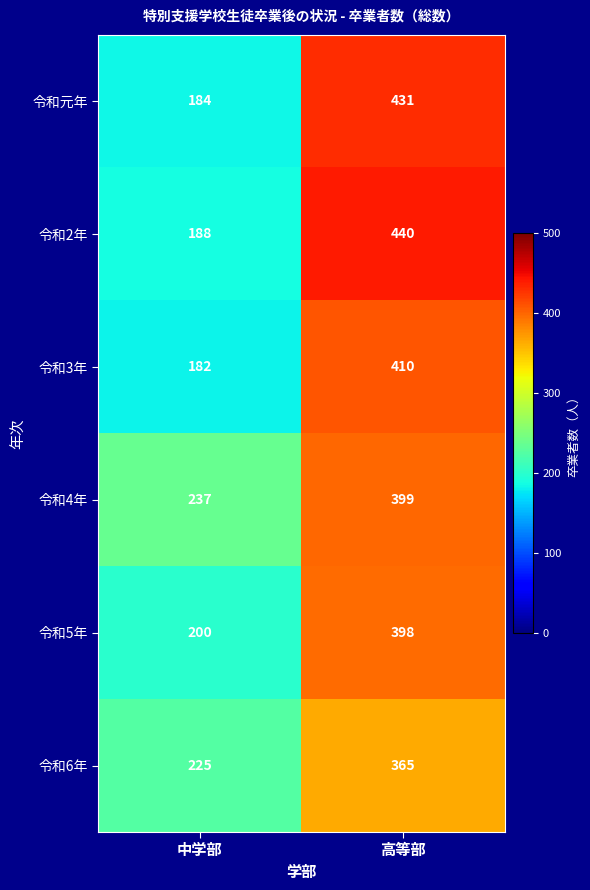

Reading left to right, what are all the values shown in this chart?

令和元年: 184	431
令和2年: 188	440
令和3年: 182	410
令和4年: 237	399
令和5年: 200	398
令和6年: 225	365